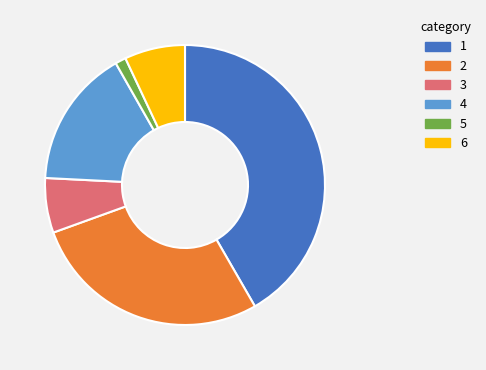

True or false: 6 accounts for 7% of the total.

True